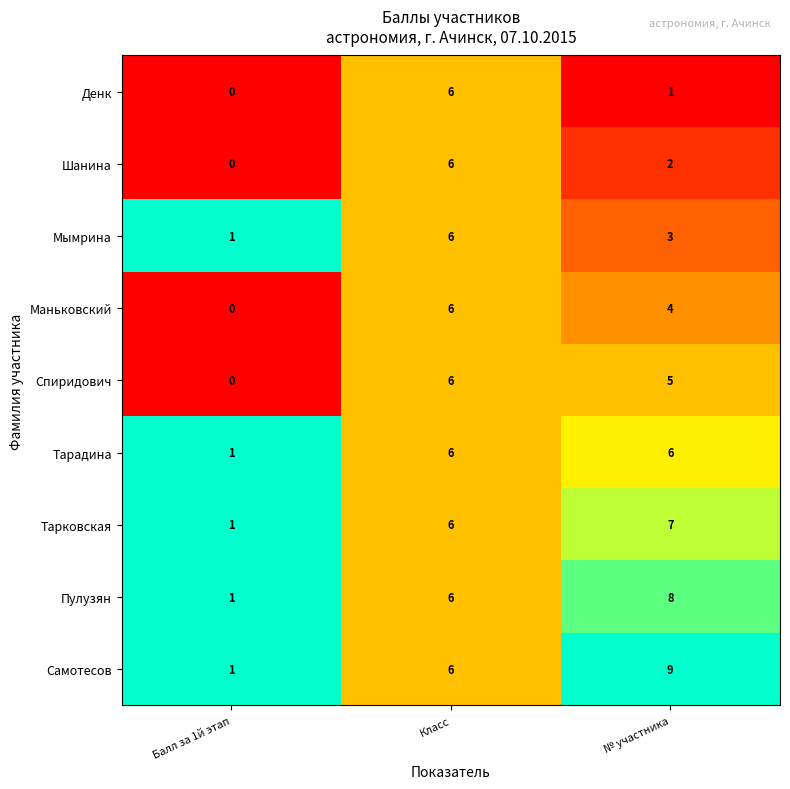

The value of Спиридович at Балл за 1й этап is -3. True or false?

False